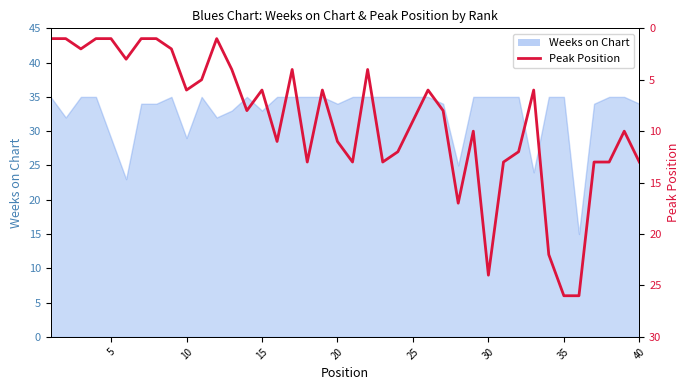

What is the minimum value shown in the chart?

1